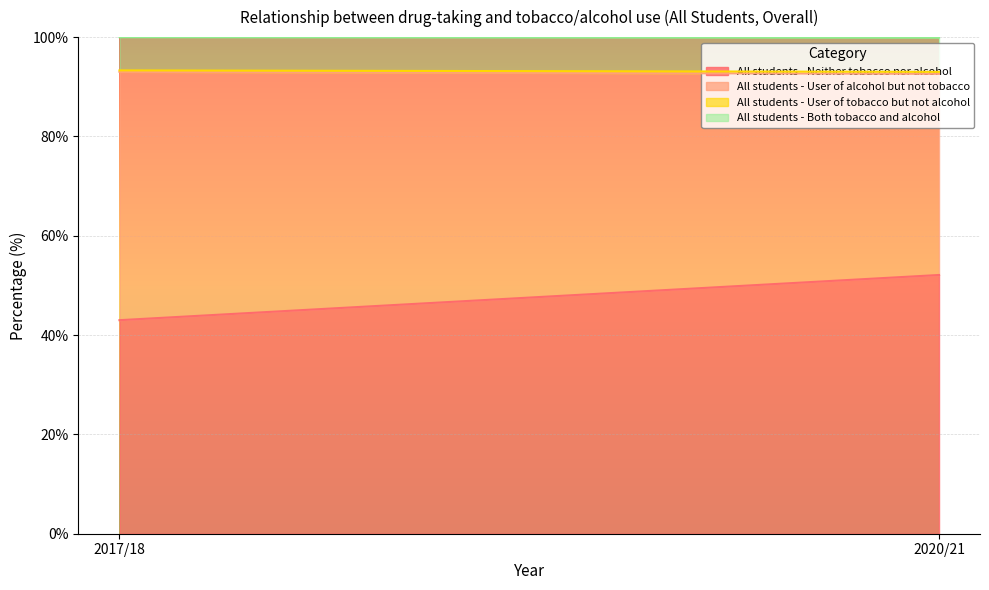

What is the sum of the All students - User of alcohol but not tobacco values at 2017/18 and 2020/21?

90.5